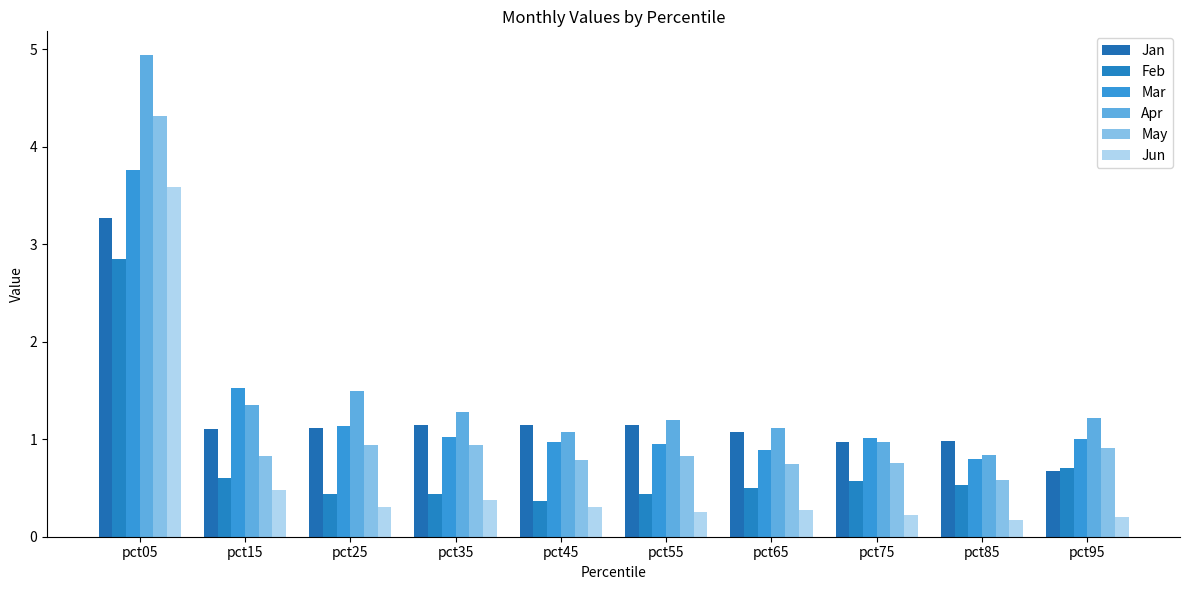

Does the chart contain stacked bars?

No